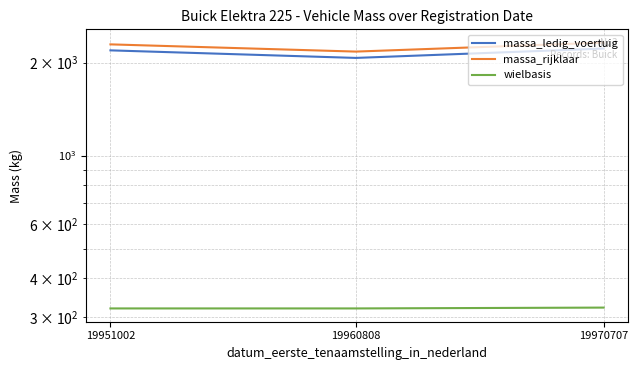

What is the total value across all series at 19951002?

4800